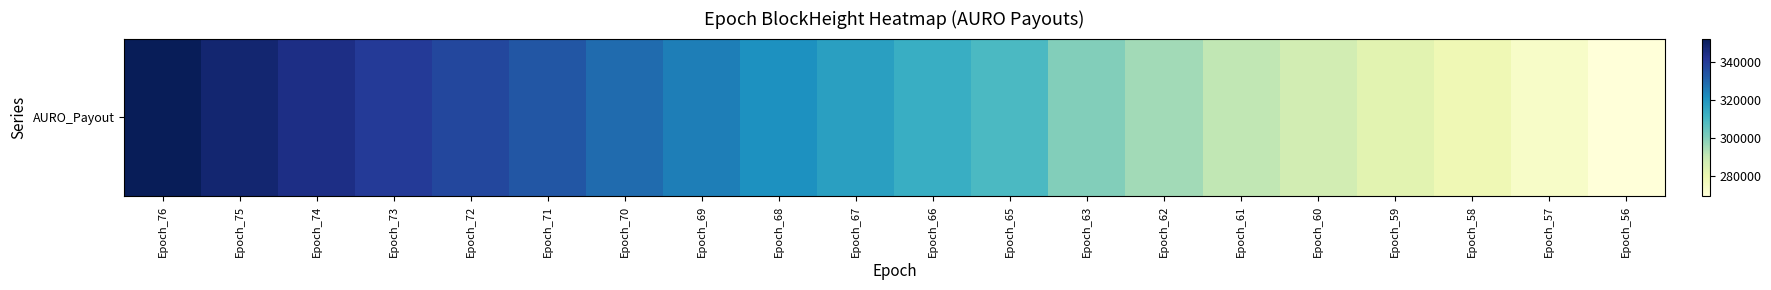

What is the ratio of the value at Epoch_59 to the value at Epoch_70?

0.9